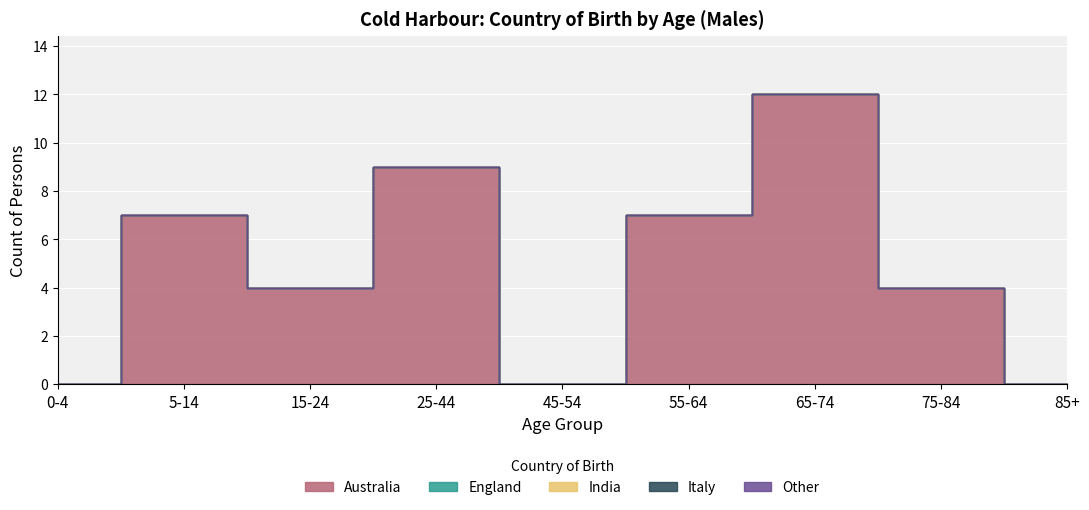

Which category has the highest value in the India series?

0-4